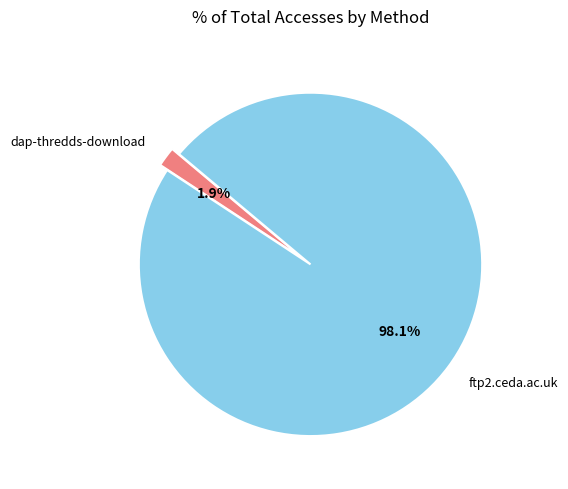

Which category has the smallest portion of the pie?

dap-thredds-download